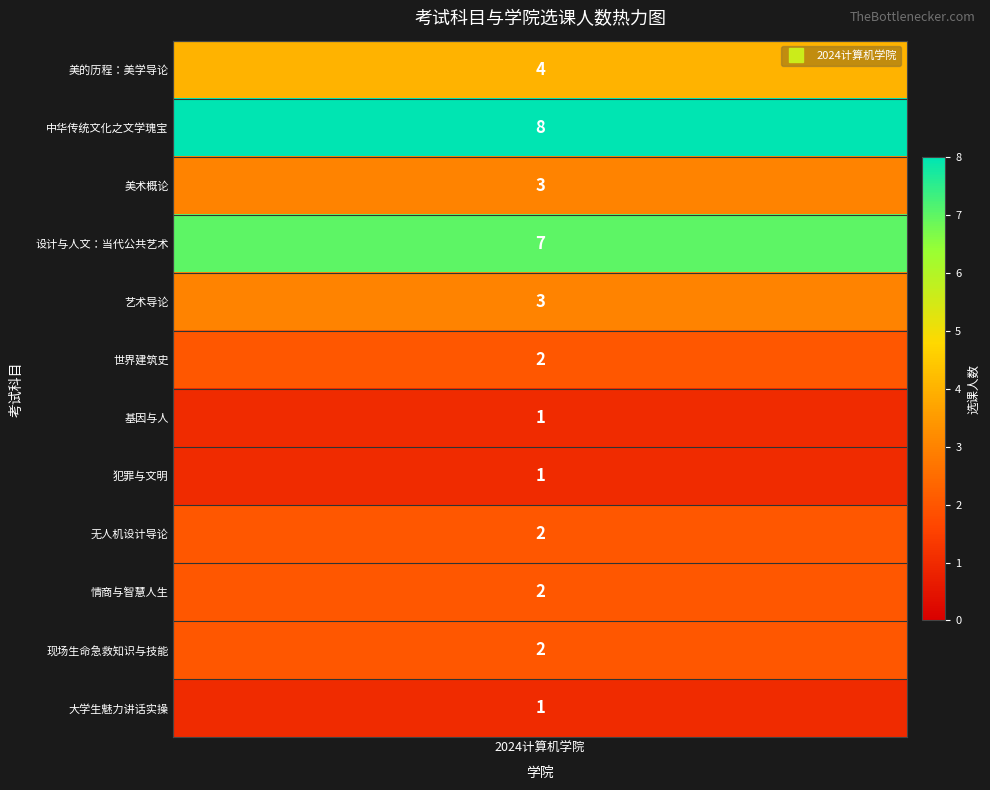

Reading left to right, what are all the values shown in this chart?

4	8	3	7	3	2	1	1	2	2	2	1